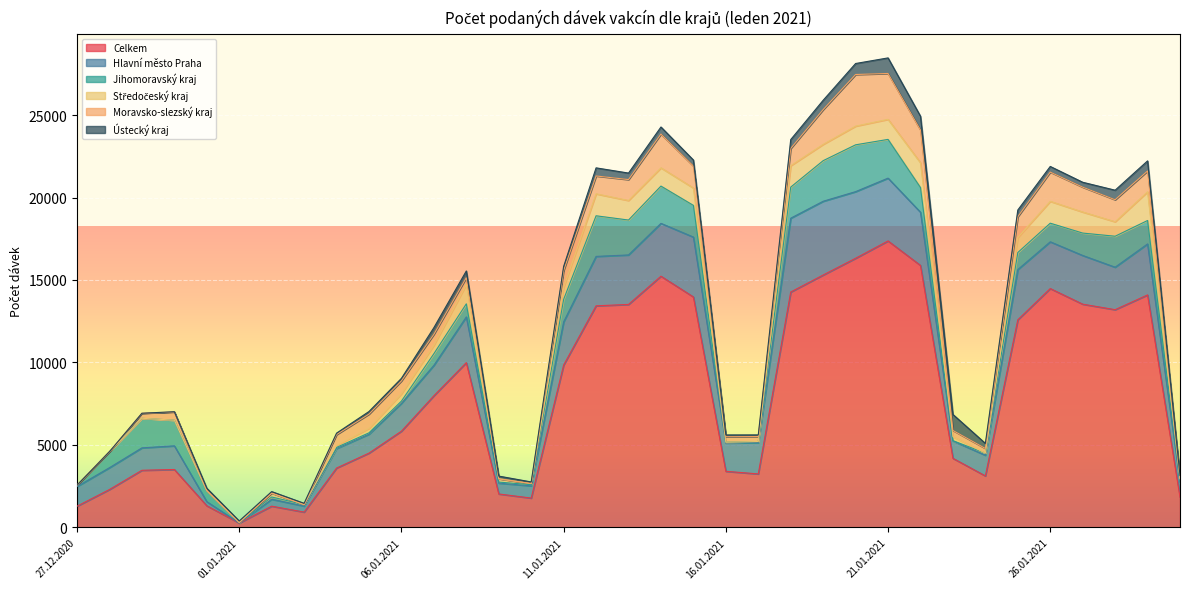

What is the value of the Hlavní město Praha point at the 2nd from the left?

1322